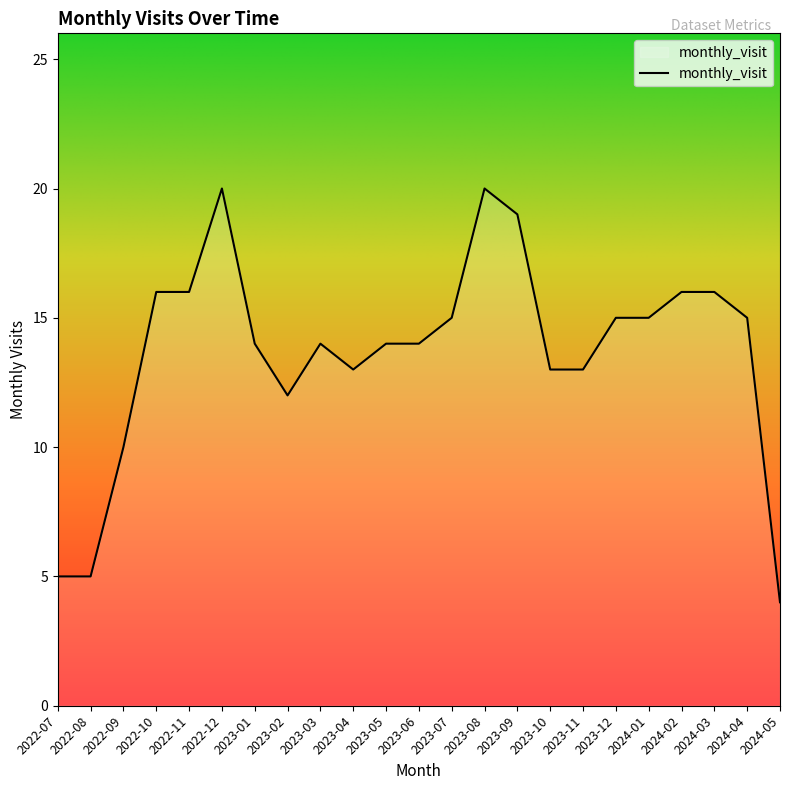

Reading left to right, extract all data points from this chart.

5	5	10	16	16	20	14	12	14	13	14	14	15	20	19	13	13	15	15	16	16	15	4